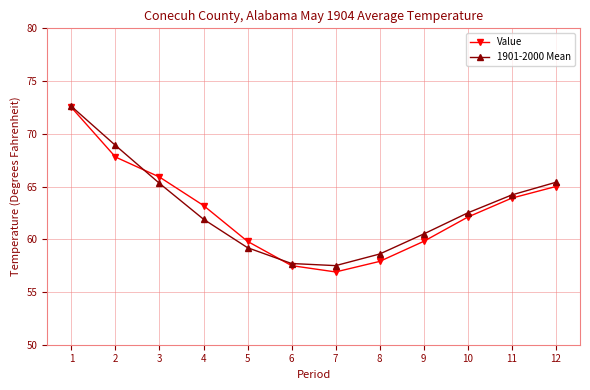

What is the spread (max minus min) of values at 9?

0.7